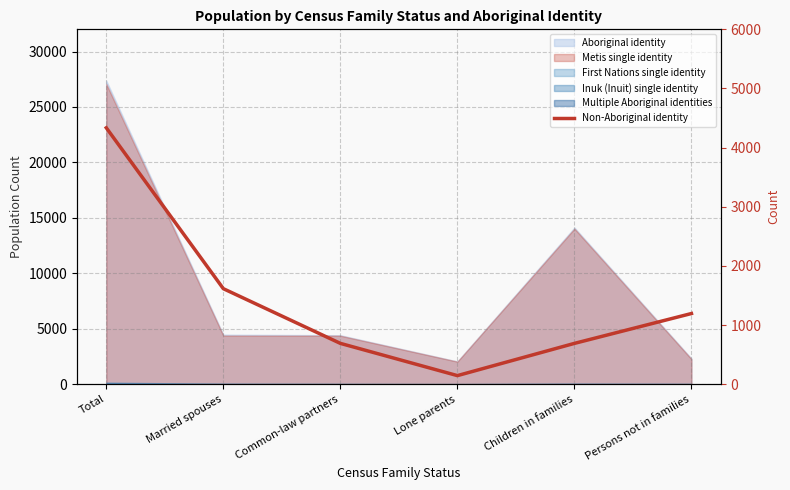

Is it true that the value at Lone parents is 145?

True